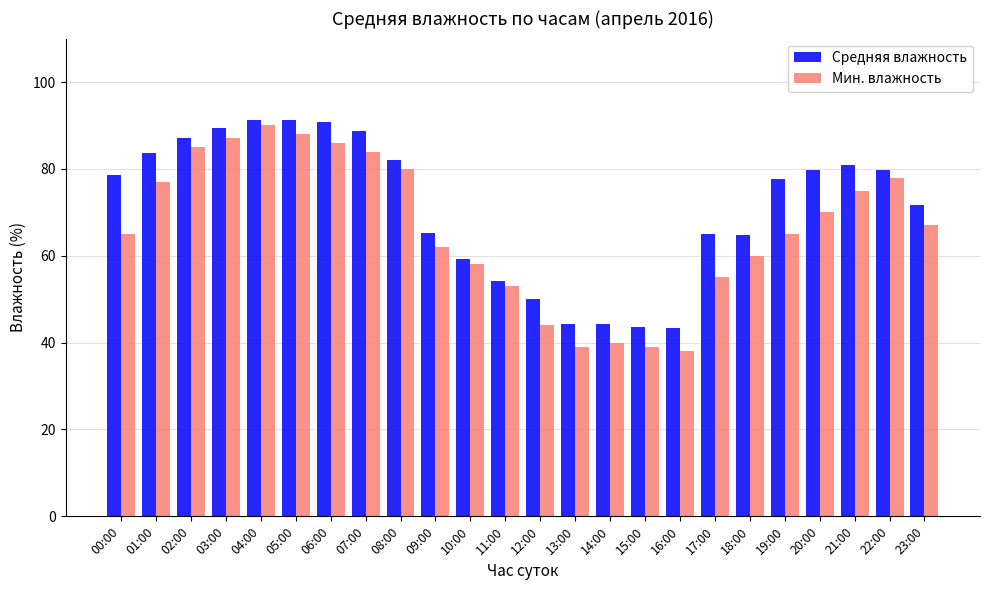

What is the spread (max minus min) of values at 15:00?

4.7